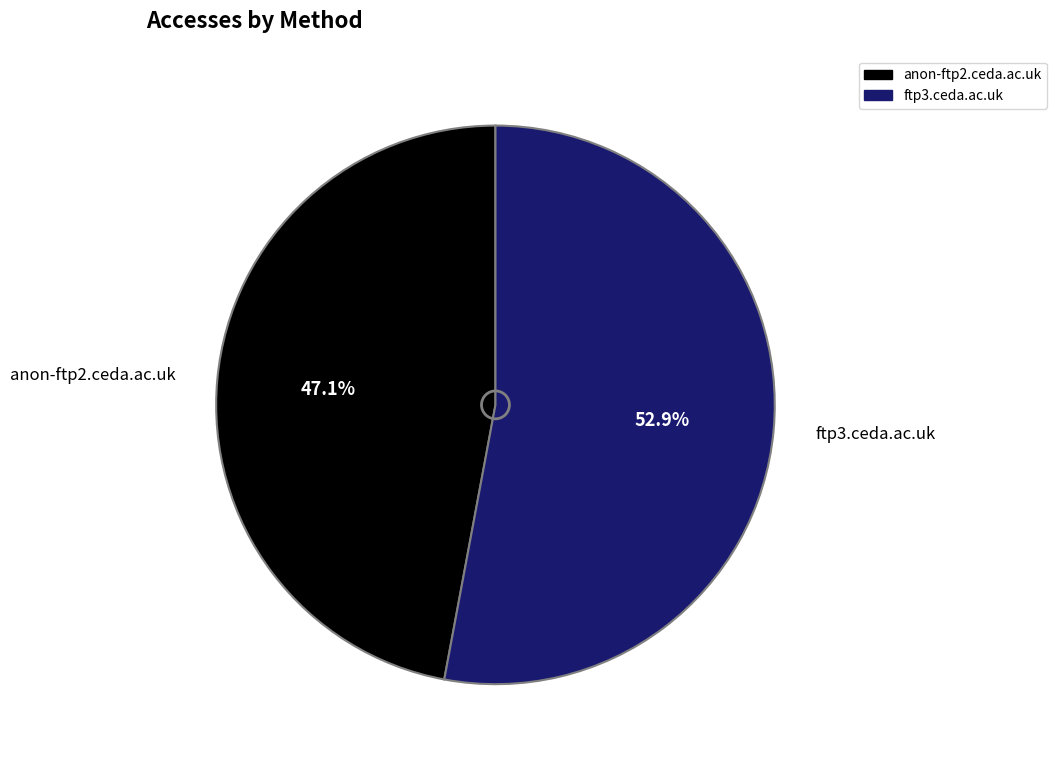

The ftp3.ceda.ac.uk slice represents 53% of the pie. True or false?

True